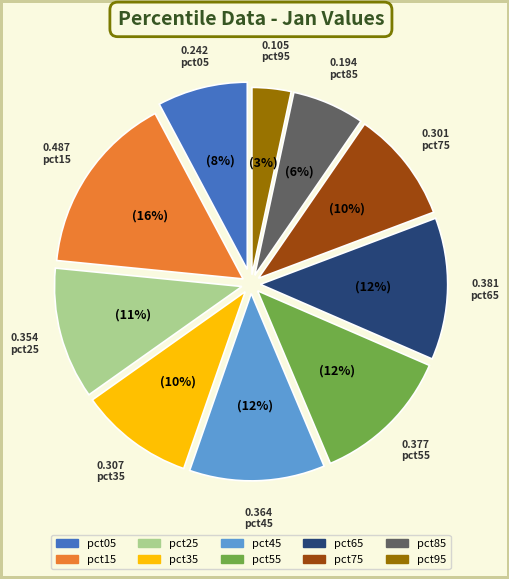

Is it true that pct75 is 1% of the pie?

False